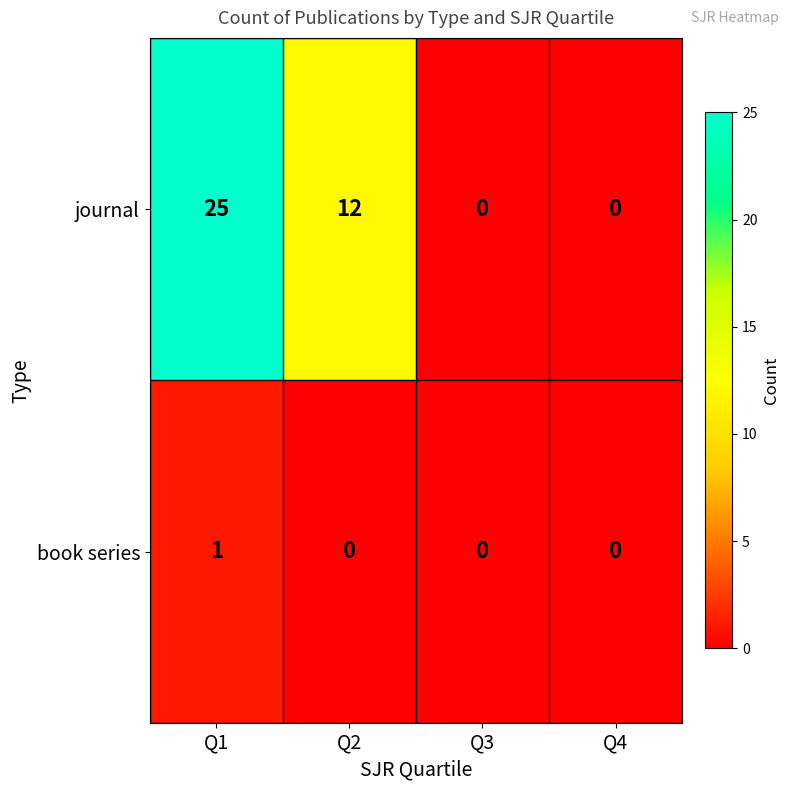

What is the total value across all series at Q2?

12